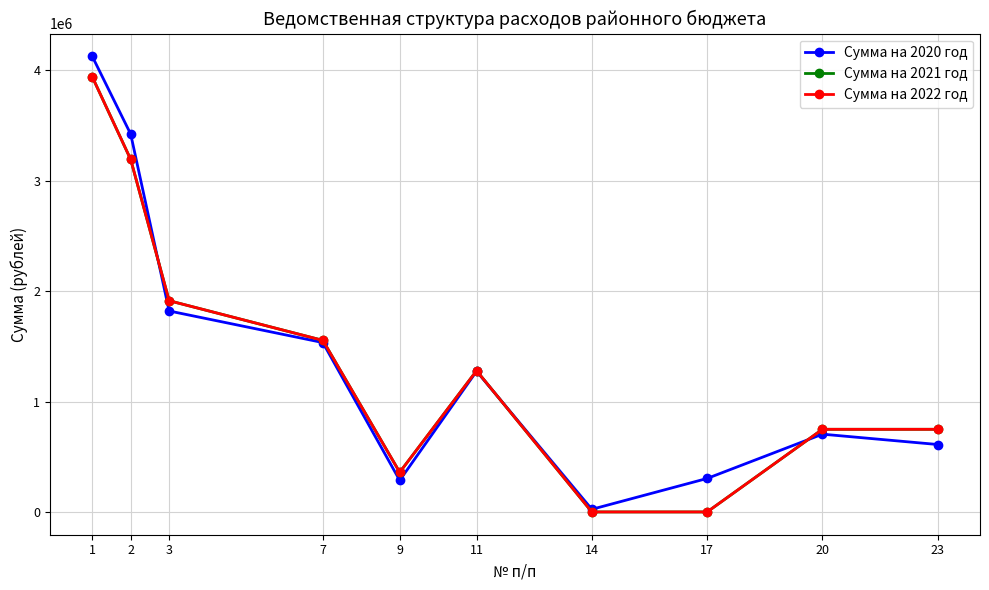

Reading left to right, extract all data points from this chart.

Сумма на 2020 год: 1=4126639.3	2=3422218.1	3=1820409.5	7=1534250.6	9=286158.9	11=1274473.6	14=23945.0	17=303390.0	20=704421.2	23=610778.2
Сумма на 2021 год: 1=3941225.0	2=3192682.0	3=1913414.0	7=1554059.0	9=359355.0	11=1279268.0	14=0.0	17=0.0	20=748543.0	23=748543.0
Сумма на 2022 год: 1=3941225.0	2=3192682.0	3=1913414.0	7=1554059.0	9=359355.0	11=1279268.0	14=0.0	17=0.0	20=748543.0	23=748543.0